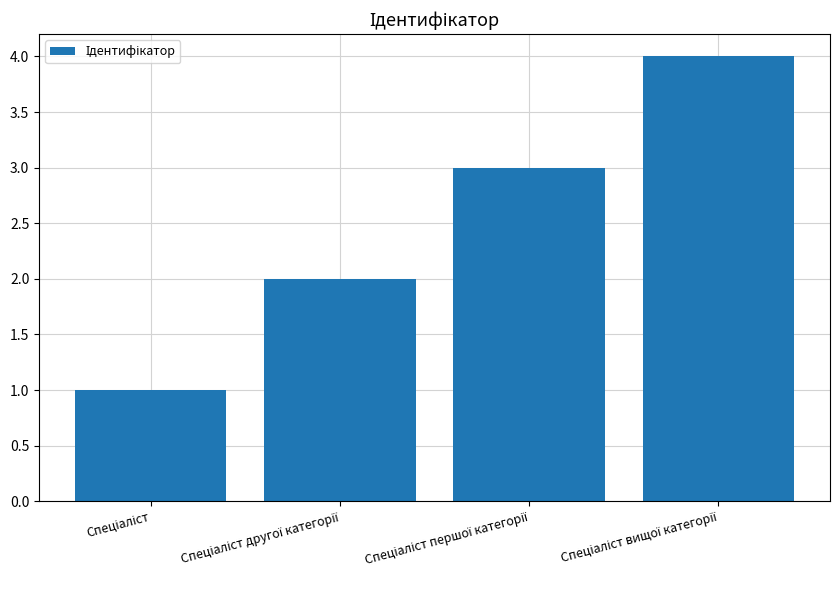

What is the sum of all values?

10